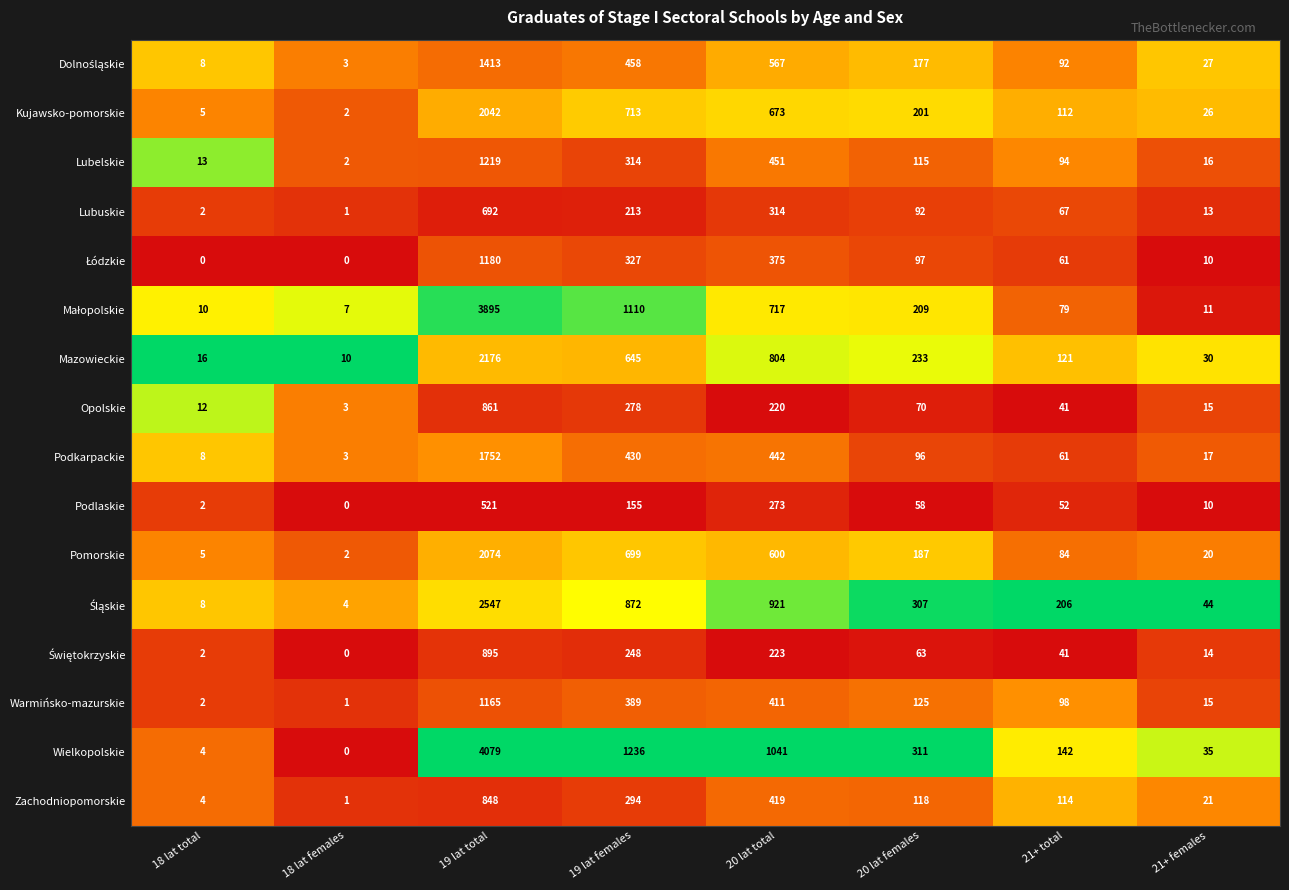

Is the value of Zachodniopomorskie at 18 lat females greater than the value of Mazowieckie at 19 lat total?

No